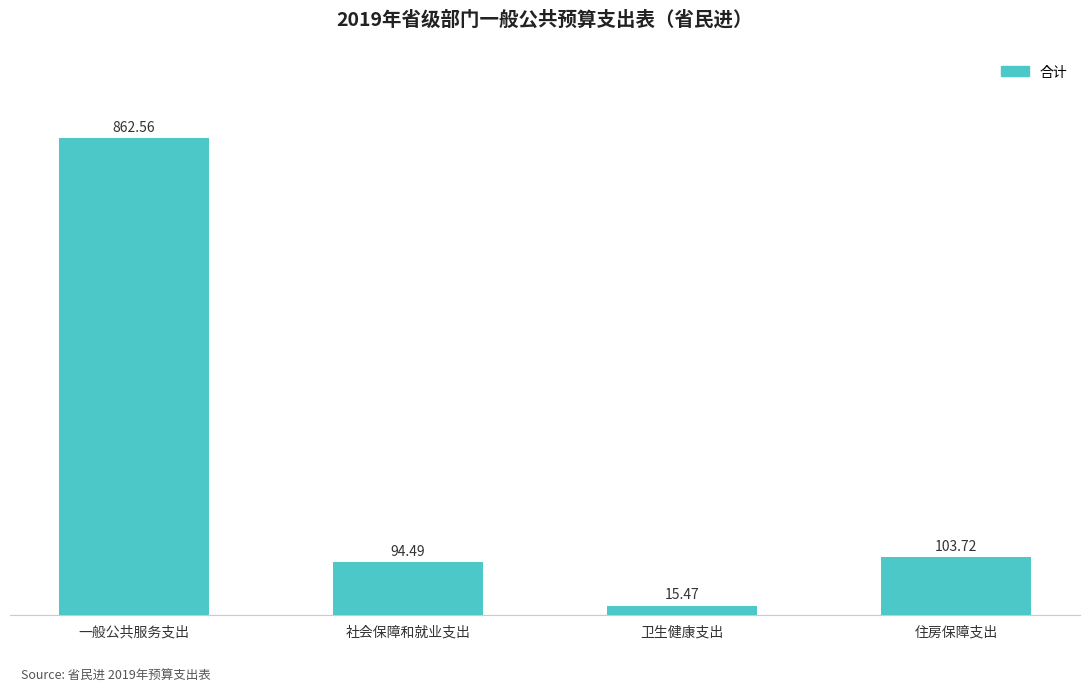

Reading right to left, what are all the values shown in this chart?

住房保障支出=103.7	卫生健康支出=15.5	社会保障和就业支出=94.5	一般公共服务支出=862.6